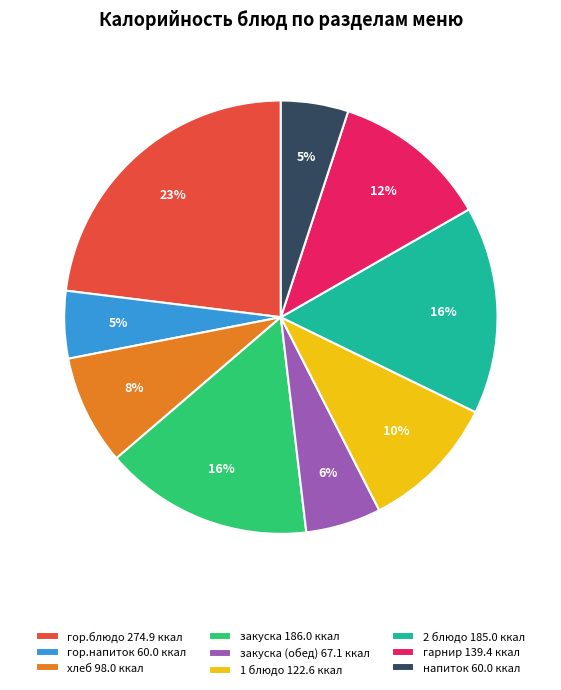

What is the largest slice in the pie chart?

гор.блюдо 274.9 ккал